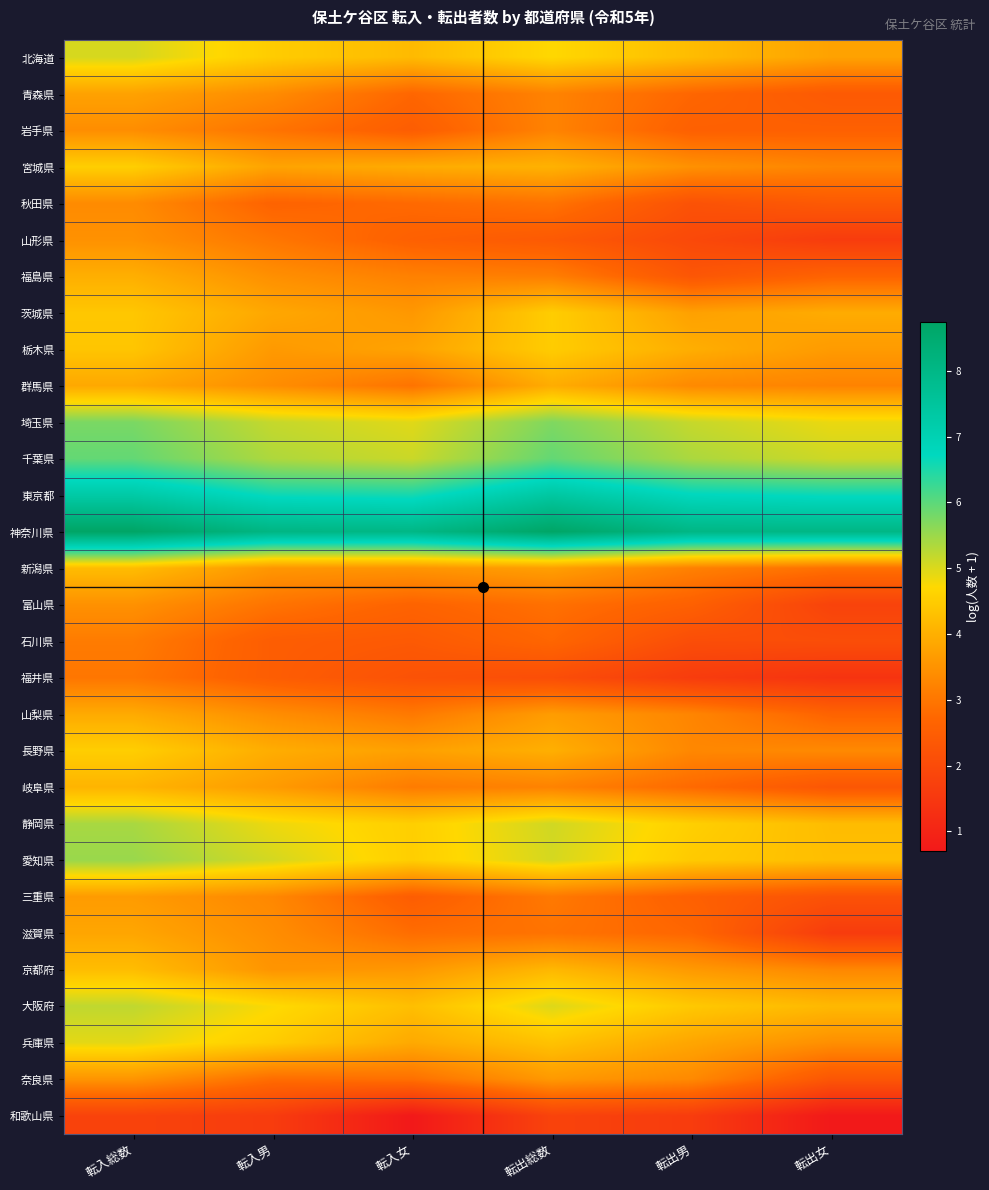

What is the spread (max minus min) of values at 転入男?

6.5